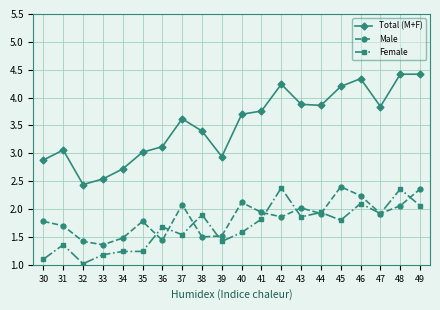

What is the average value of the Female series?

1.7